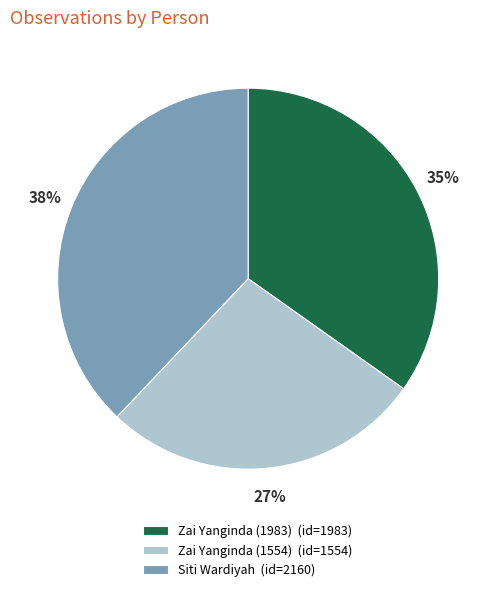

To the nearest percent, what is the difference between the Zai Yanginda (1983) and Zai Yanginda (1554) slice percentages?

8%